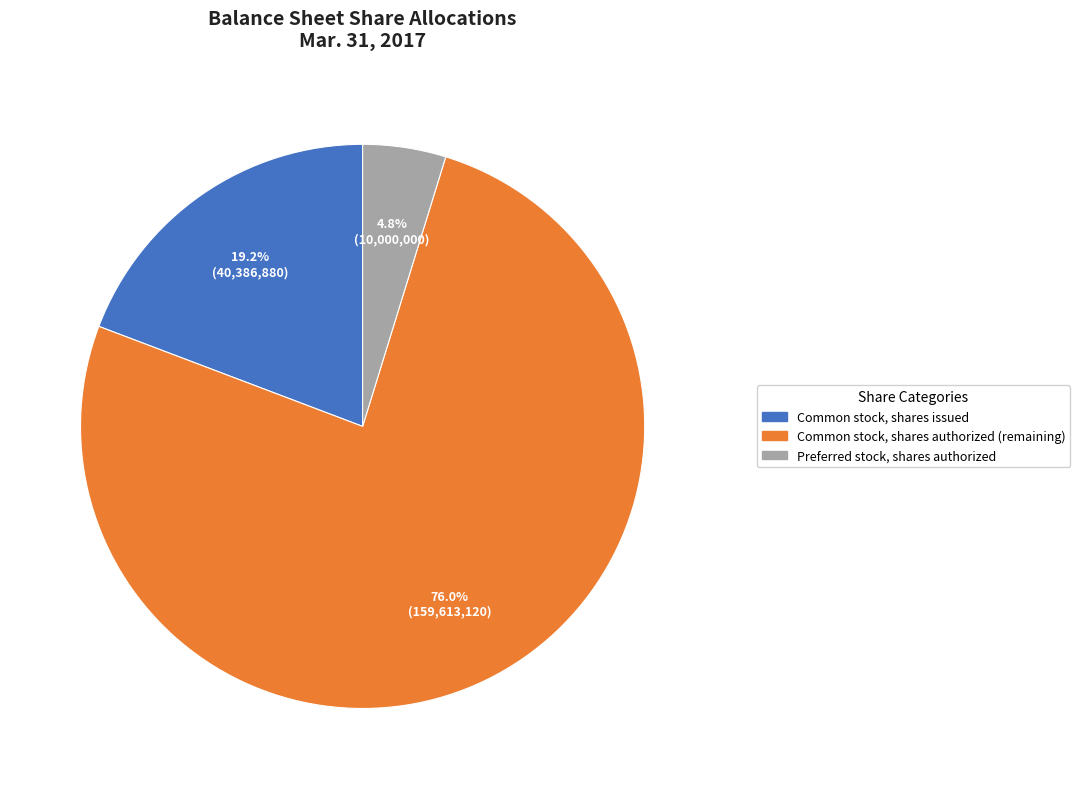

Does any single category account for the majority?

Yes